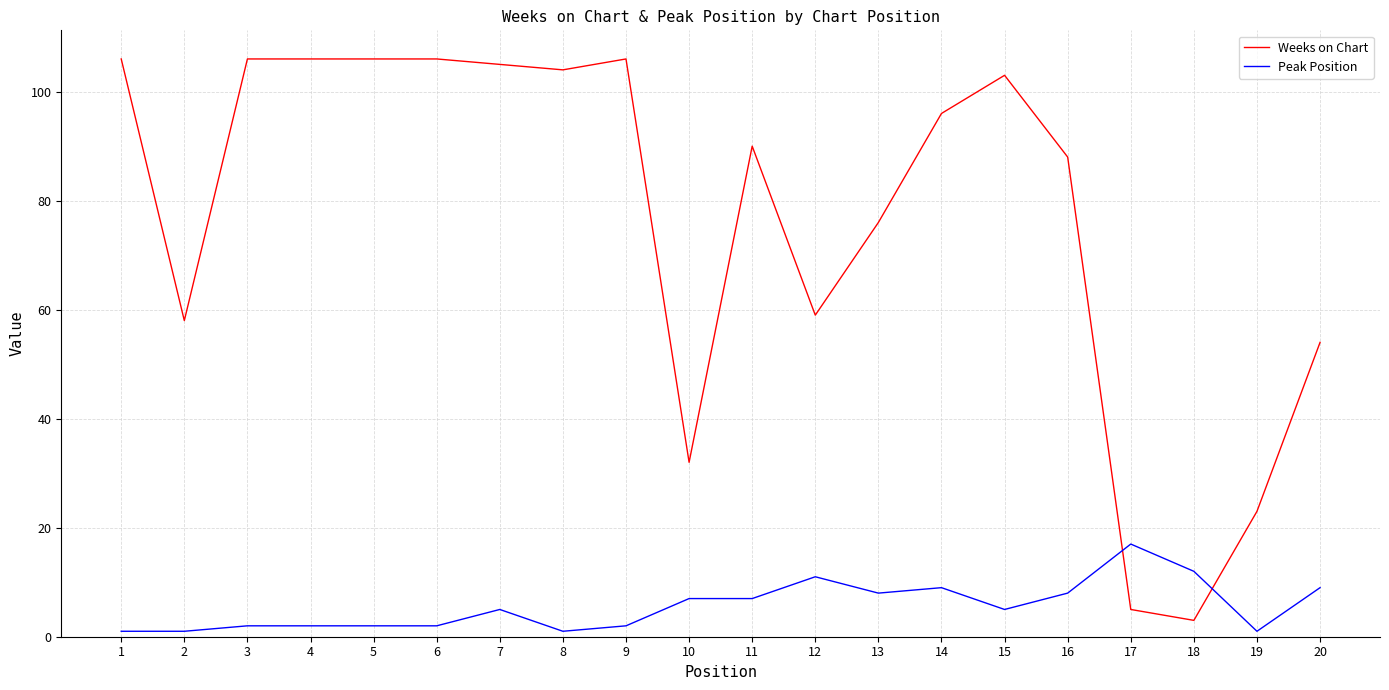

The value of Peak Position at 10 is 7. True or false?

True